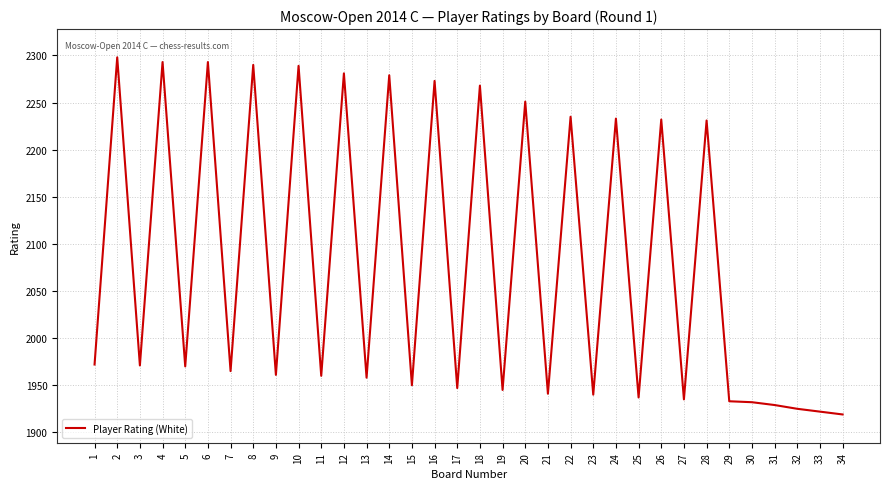

What is the change in value from 8 to 9?

-329